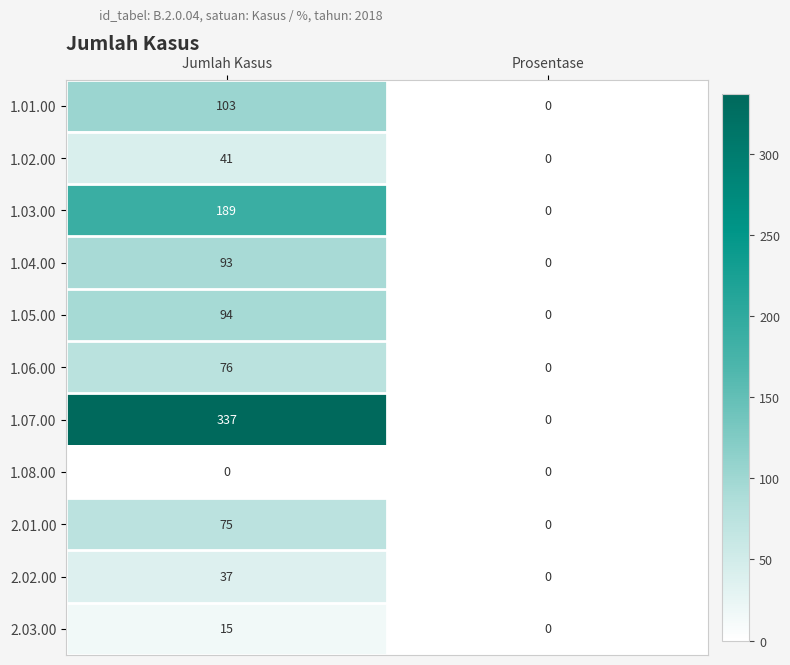

At which label is 1.01.00 closest to 51?

Prosentase